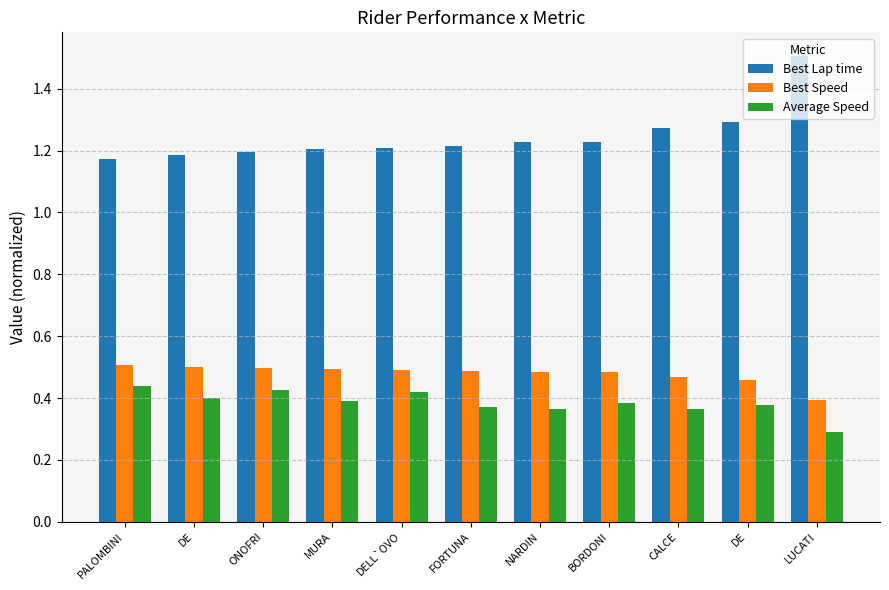

Are the bars grouped side by side (vs. stacked)?

Yes